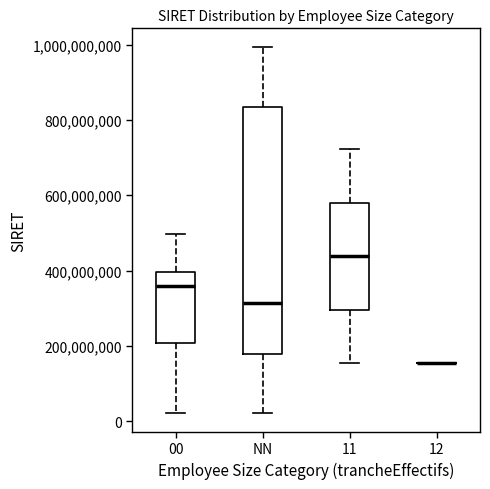

Comparing the boxes themselves (not the whiskers), which one is the tallest?

NN